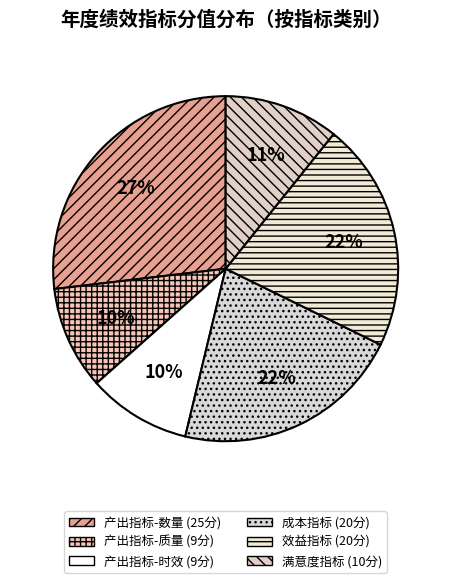

How many segments does this pie chart have?

6